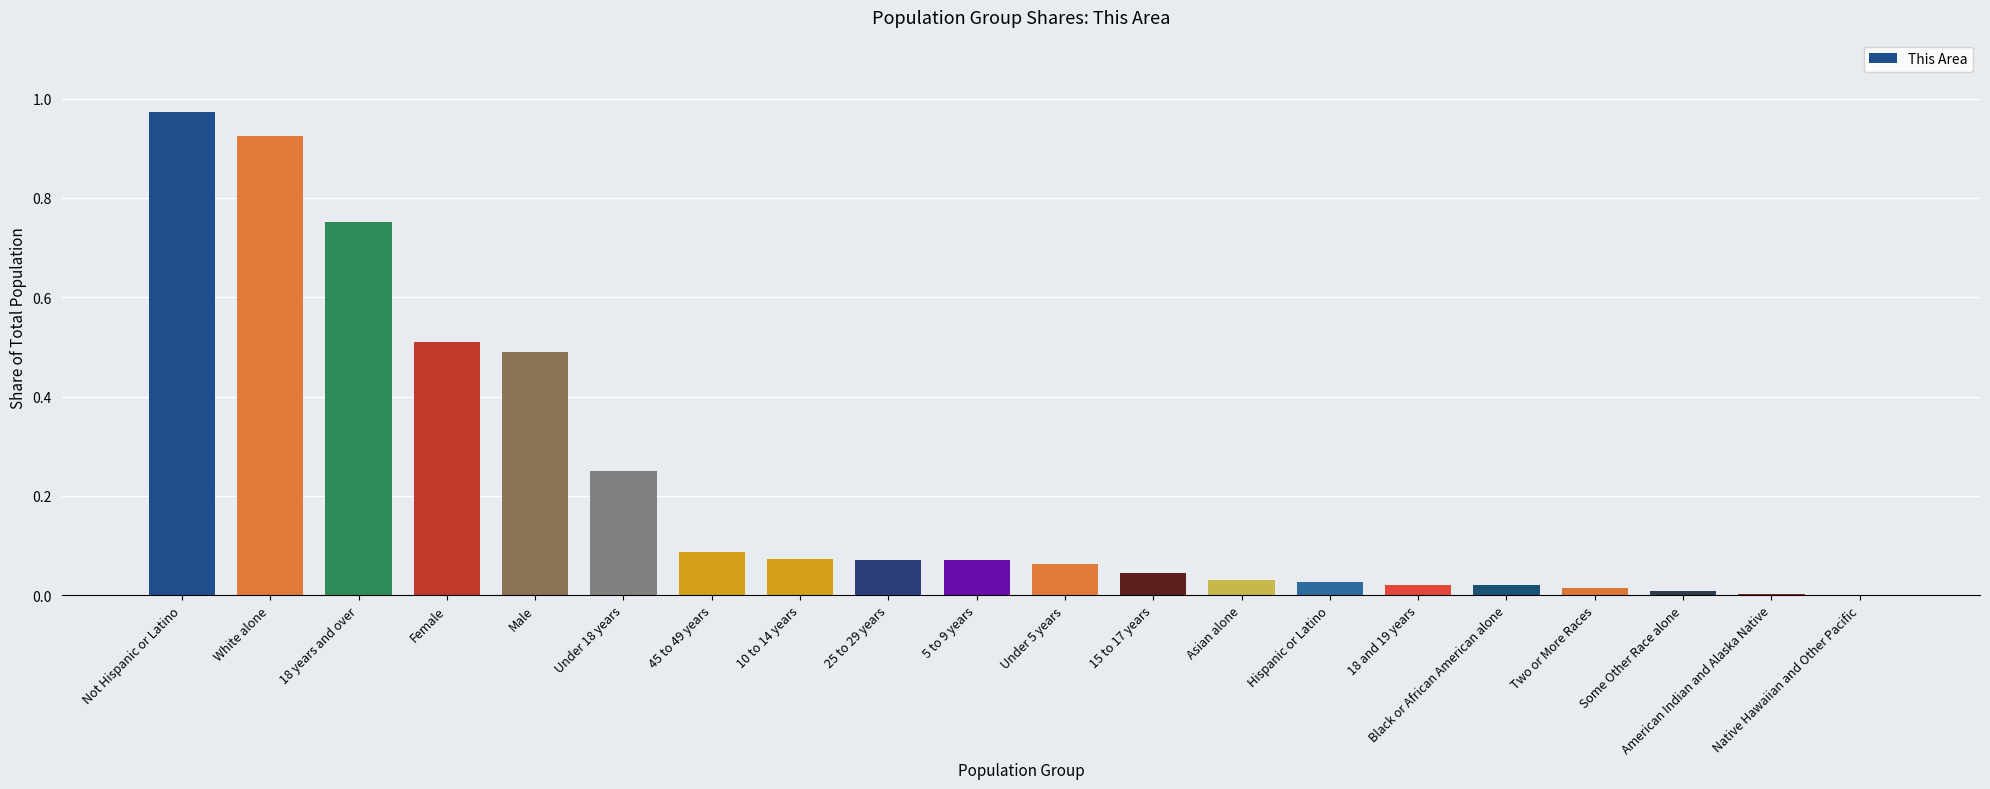

Are the bars horizontal?

No